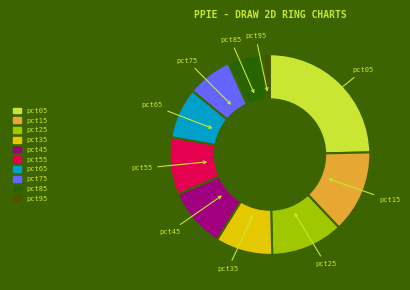

Is pct65 the majority of the pie?

No